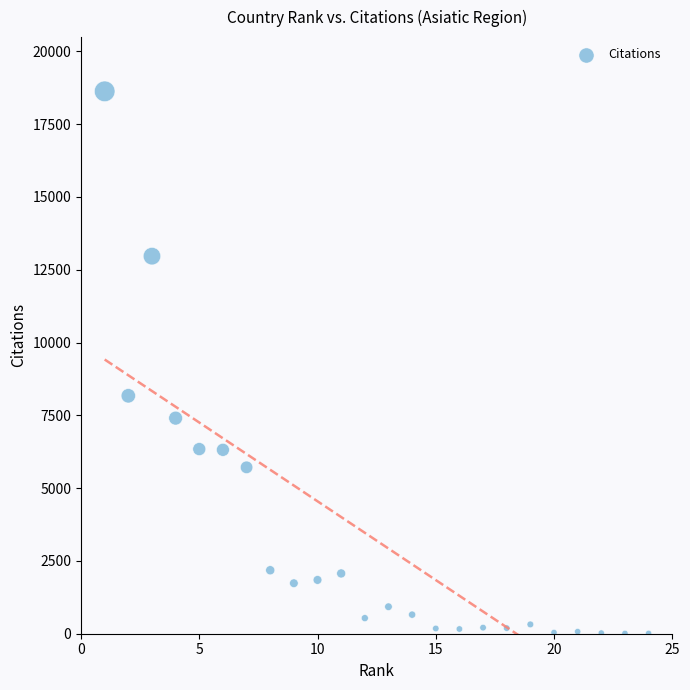

What Y value in the scatter plot is closest to 9318?

8171